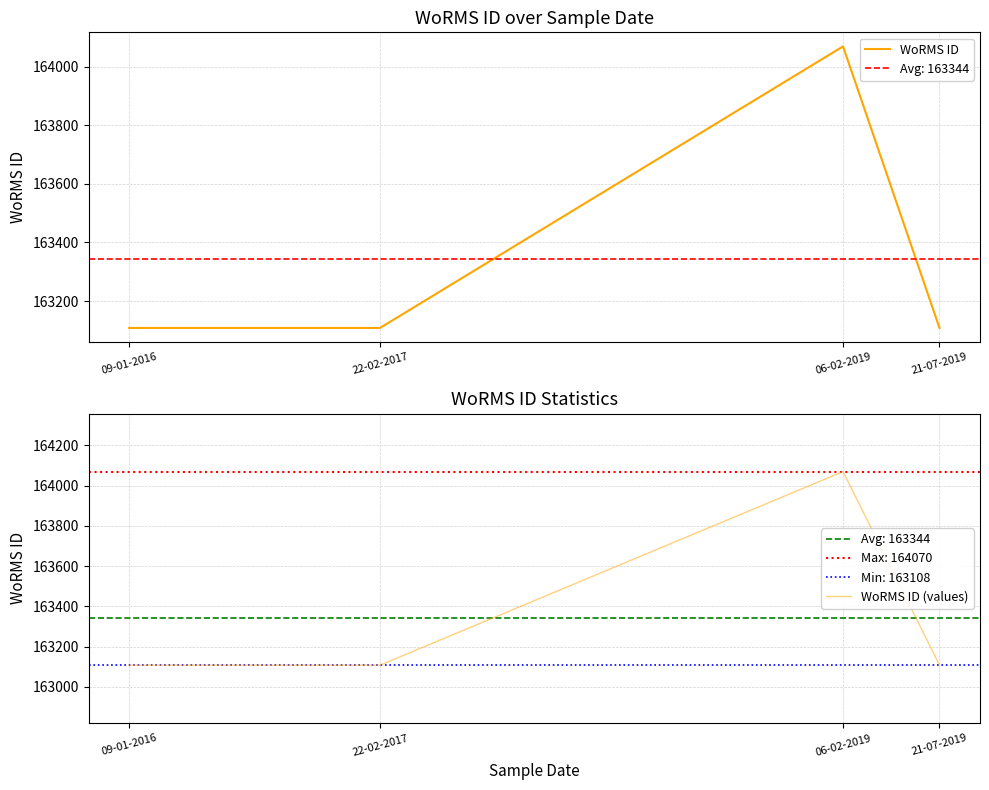

Is it true that WoRMS ID equals 163108 at 09-01-2016?

True